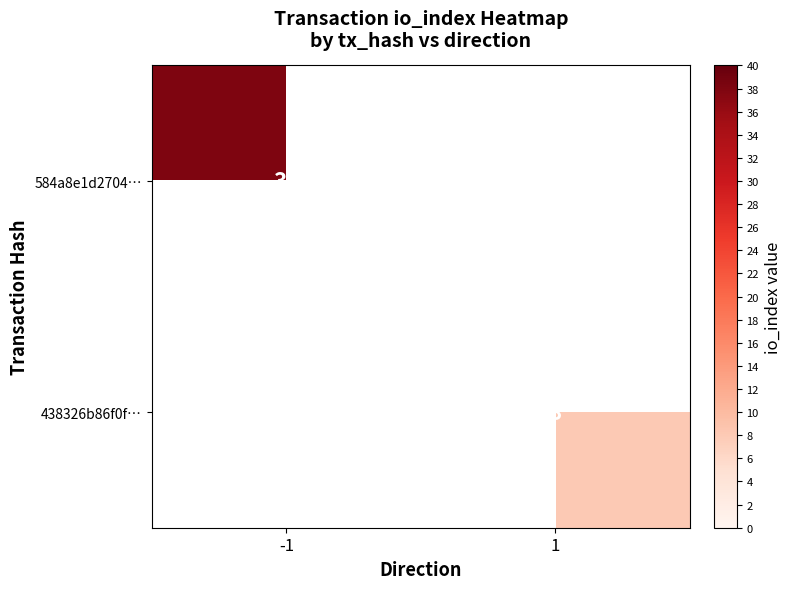

Is it true that 584a8e1d2704… equals 38 at -1?

True